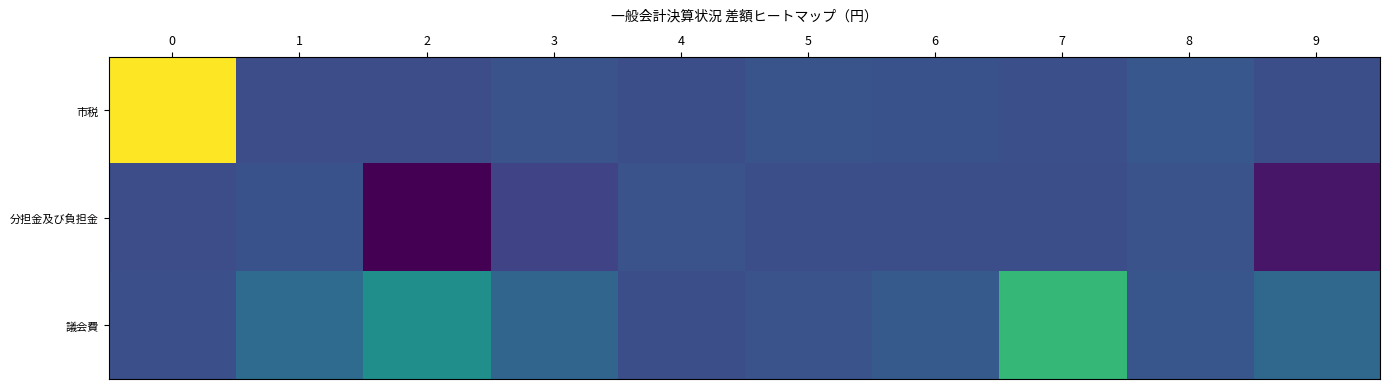

How many series are shown in this chart?

3